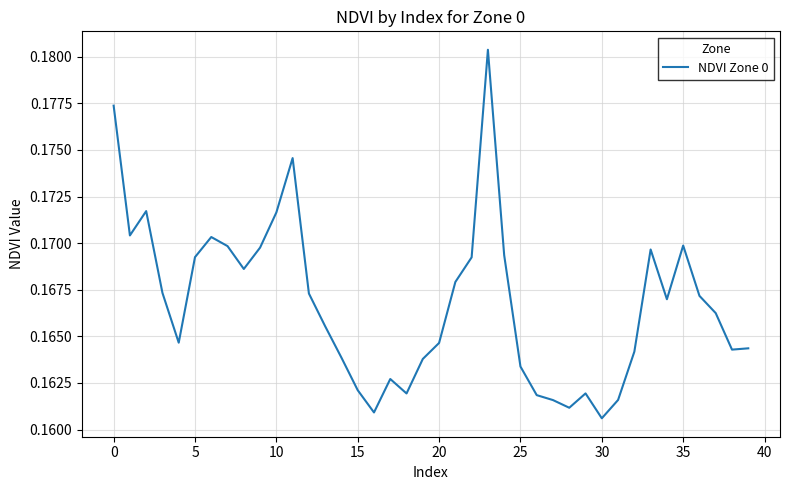

Does the chart have visible grid lines?

Yes